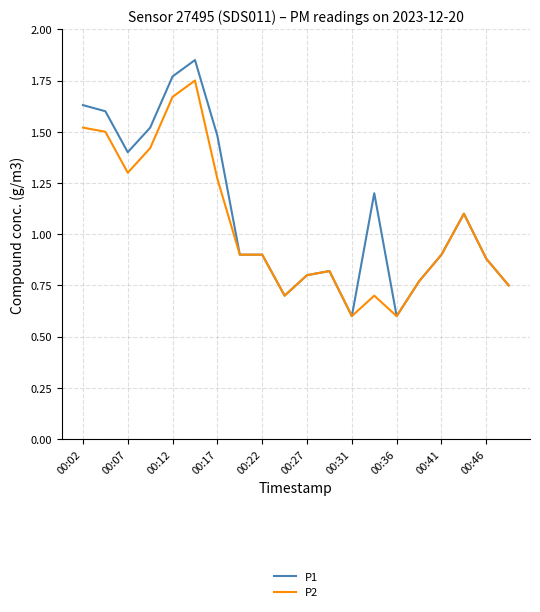

What are all the series names shown in the legend?

P1, P2